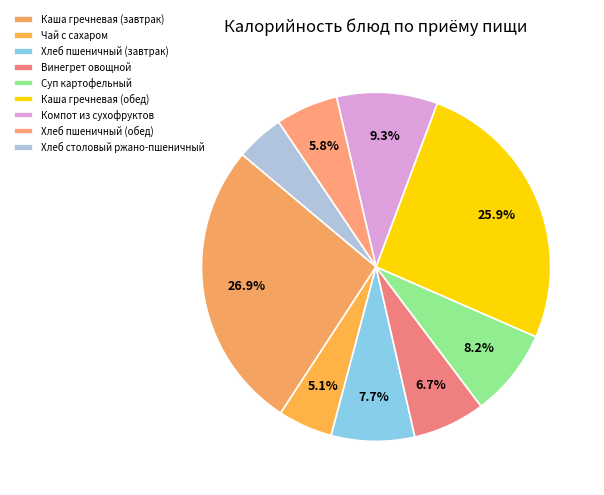

Rank the categories by value from highest to lowest.

Каша гречневая (завтрак), Каша гречневая (обед), Компот из сухофруктов, Суп картофельный, Хлеб пшеничный (завтрак), Винегрет овощной, Хлеб пшеничный (обед), Чай с сахаром, Хлеб столовый ржано-пшеничный